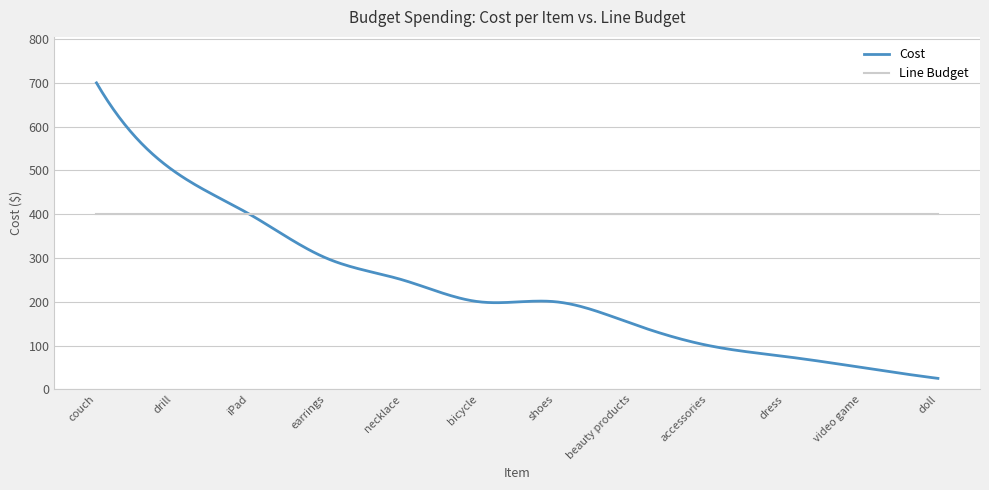

List the series in order of their overall mean, highest first.

Line Budget, Cost